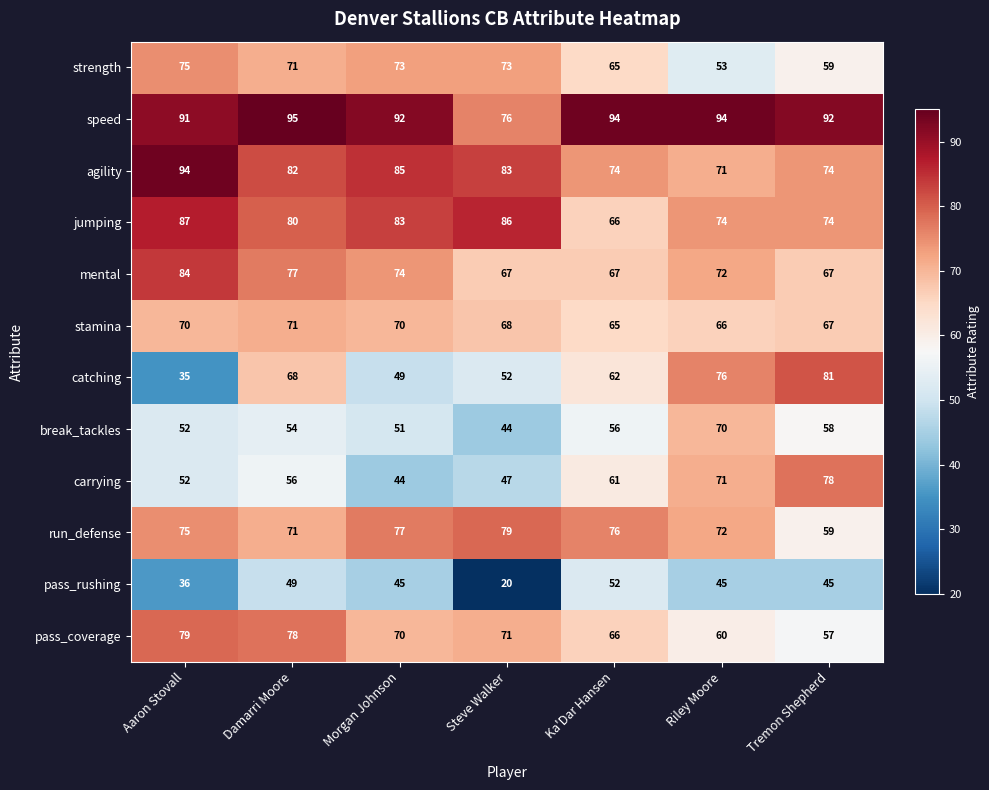

Where does the mental series first go above 72?

Aaron Stovall